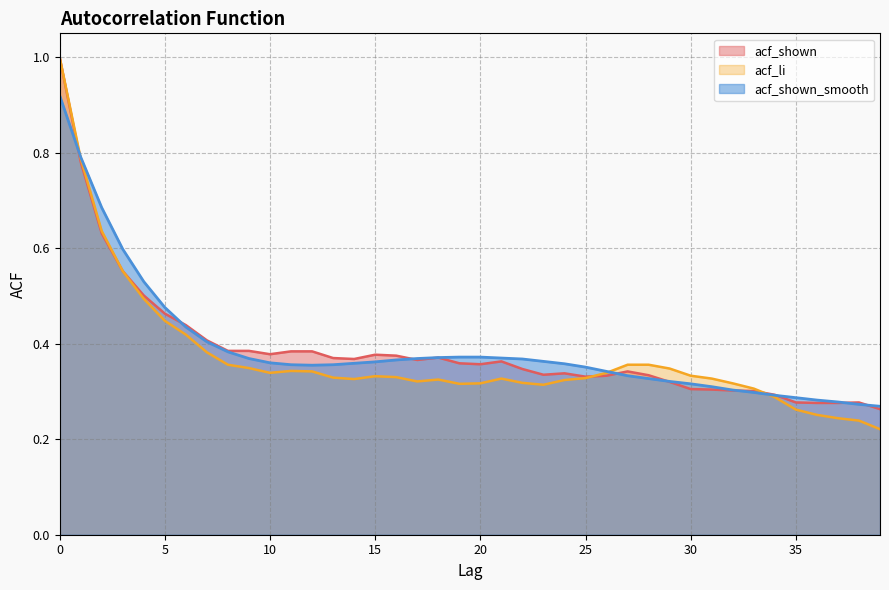

Reading left to right, what are all the values shown in this chart?

acf_shown: 0=1.0	1=0.8	2=0.6	3=0.6	4=0.5	5=0.5	6=0.4	7=0.4	8=0.4	9=0.4	10=0.4	11=0.4	12=0.4	13=0.4	14=0.4	15=0.4	16=0.4	17=0.4	18=0.4	19=0.4	20=0.4	21=0.4	22=0.3	23=0.3	24=0.3	25=0.3	26=0.3	27=0.3	28=0.3	29=0.3	30=0.3	31=0.3	32=0.3	33=0.3	34=0.3	35=0.3	36=0.3	37=0.3	38=0.3	39=0.3
acf_li: 0=1.0	1=0.8	2=0.6	3=0.6	4=0.5	5=0.4	6=0.4	7=0.4	8=0.4	9=0.3	10=0.3	11=0.3	12=0.3	13=0.3	14=0.3	15=0.3	16=0.3	17=0.3	18=0.3	19=0.3	20=0.3	21=0.3	22=0.3	23=0.3	24=0.3	25=0.3	26=0.3	27=0.4	28=0.4	29=0.3	30=0.3	31=0.3	32=0.3	33=0.3	34=0.3	35=0.3	36=0.3	37=0.2	38=0.2	39=0.2
acf_shown_smooth: 0=0.9	1=0.8	2=0.7	3=0.6	4=0.5	5=0.5	6=0.4	7=0.4	8=0.4	9=0.4	10=0.4	11=0.4	12=0.4	13=0.4	14=0.4	15=0.4	16=0.4	17=0.4	18=0.4	19=0.4	20=0.4	21=0.4	22=0.4	23=0.4	24=0.4	25=0.4	26=0.3	27=0.3	28=0.3	29=0.3	30=0.3	31=0.3	32=0.3	33=0.3	34=0.3	35=0.3	36=0.3	37=0.3	38=0.3	39=0.3